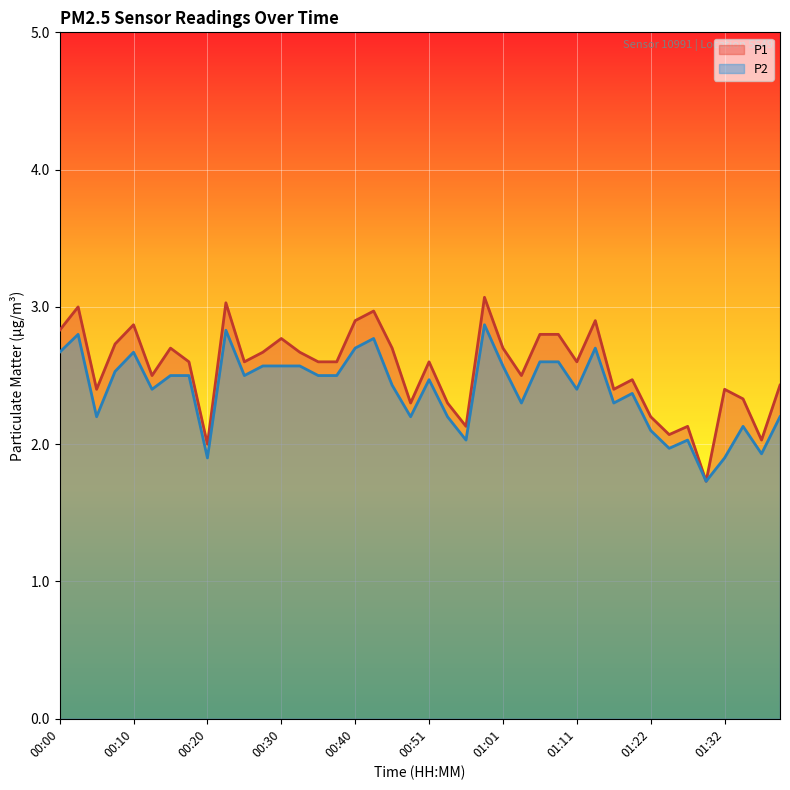

What are all the series names shown in the legend?

P1, P2